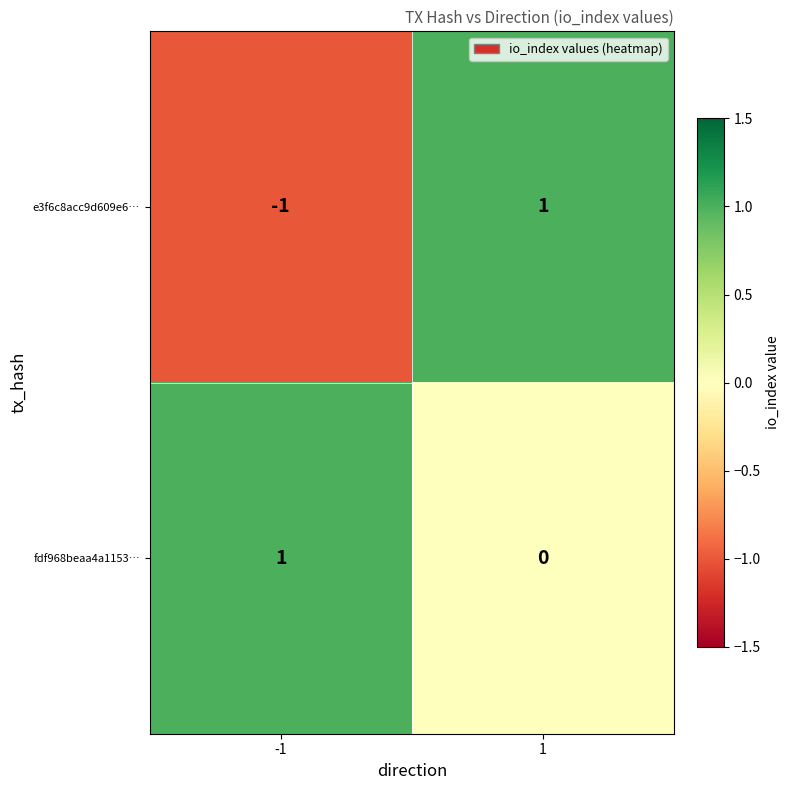

Which series has the largest range (max minus min)?

e3f6c8acc9d609e6…